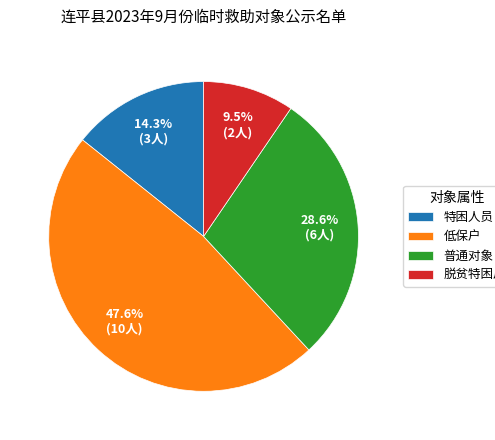

What percentage is NOT represented by 特困人员?

85.7%